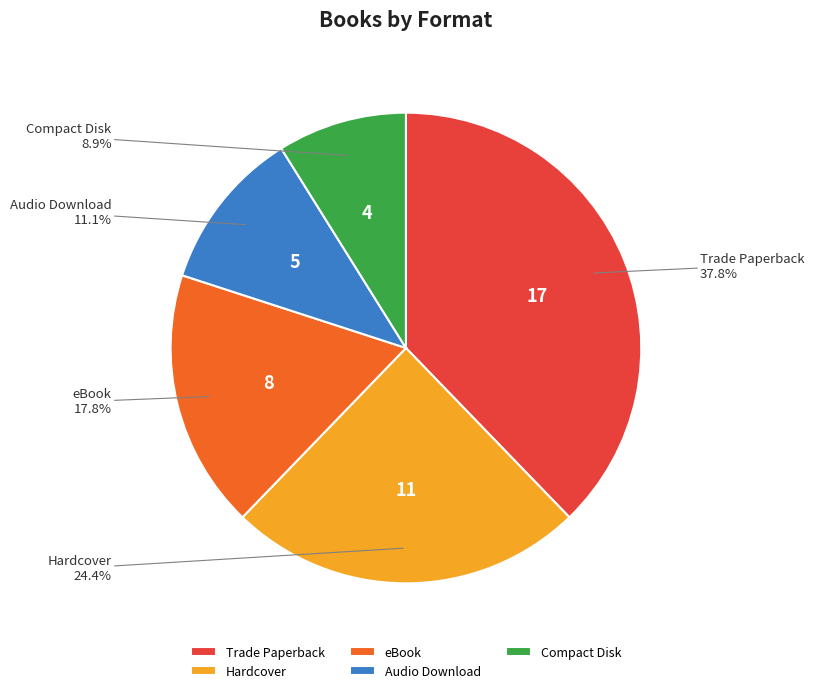

Count the number of slices in the pie.

5